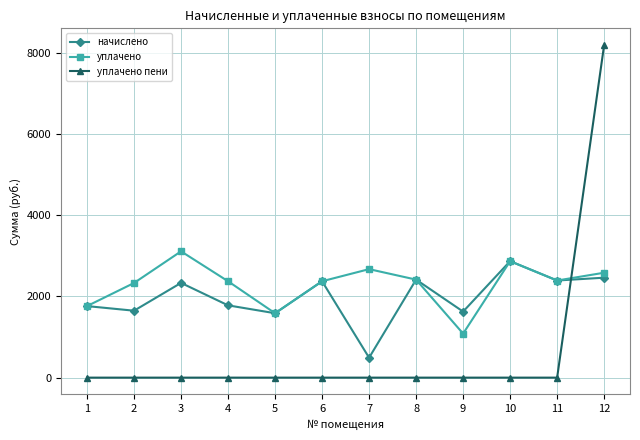

Which series ends up on top after the final intersection of уплачено and уплачено пени?

уплачено пени